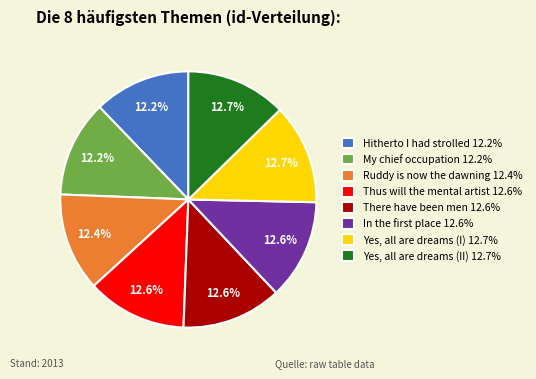

To the nearest percent, what portion does My chief occupation represent?

12%